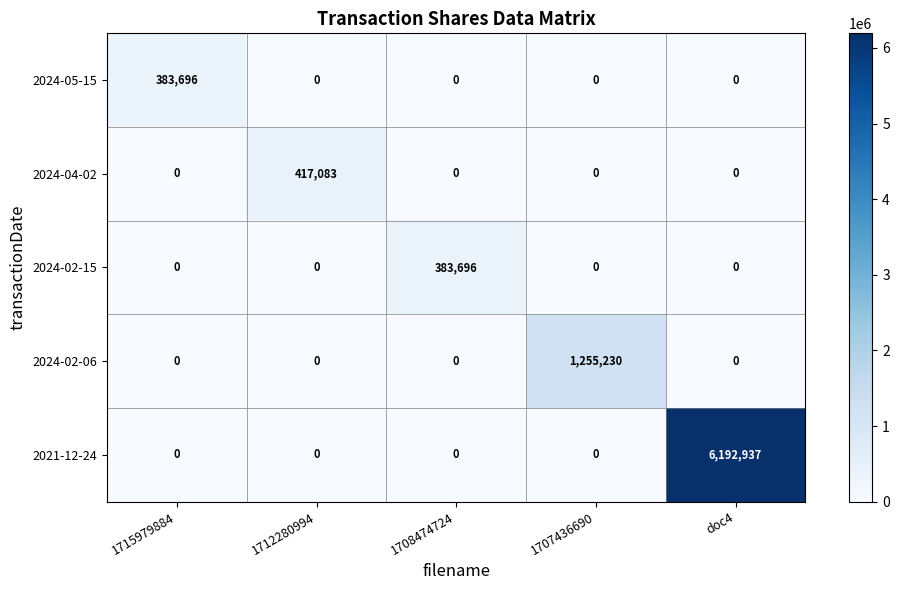

What is the maximum value shown in the chart?

6192937